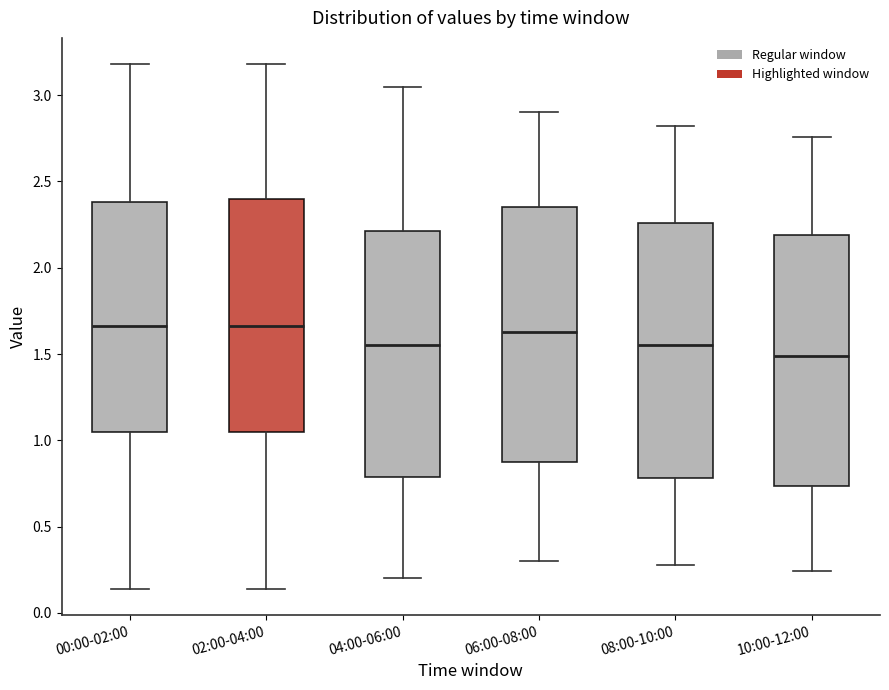

Reading left to right, read every box against the y-axis: the position of its median line, the range the box covers, and the ends of its whiskers. The values are not printed on the chart, so give them approximately, as read against the axis.

00:00-02:00: median 1.65, box 1.05 to 2.40, whiskers 0.15 to 3.20
02:00-04:00: median 1.65, box 1.05 to 2.40, whiskers 0.15 to 3.20
04:00-06:00: median 1.55, box 0.80 to 2.20, whiskers 0.20 to 3.05
06:00-08:00: median 1.65, box 0.90 to 2.35, whiskers 0.30 to 2.90
08:00-10:00: median 1.55, box 0.80 to 2.25, whiskers 0.30 to 2.80
10:00-12:00: median 1.50, box 0.75 to 2.20, whiskers 0.25 to 2.75